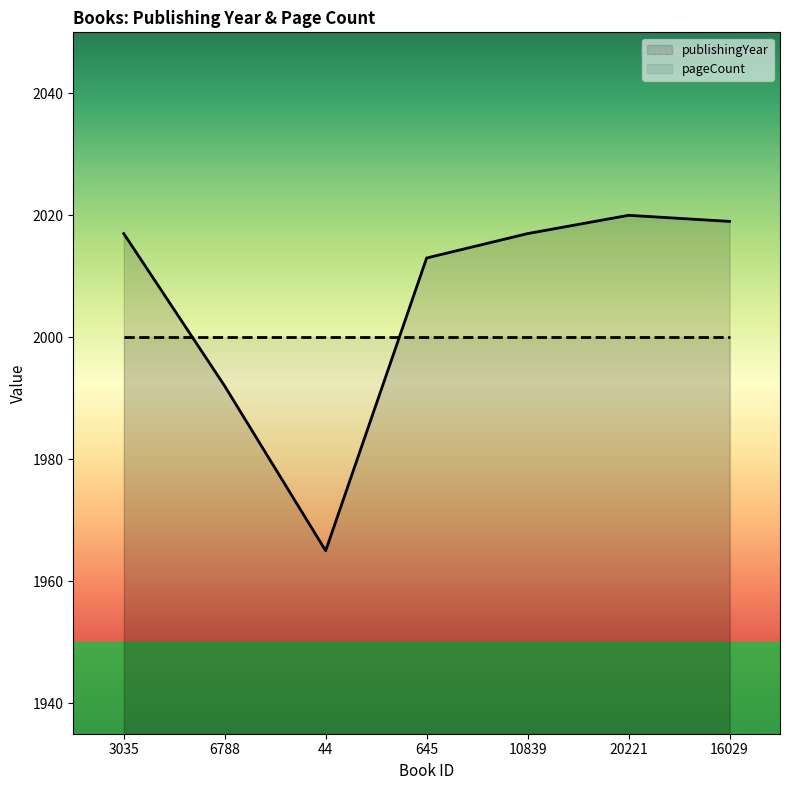

Reading left to right, transcribe all the data shown in this chart.

publishingYear: 2017	1992	1965	2013	2017	2020	2019
pageCount: 2000	2000	2000	2000	2000	2000	2000